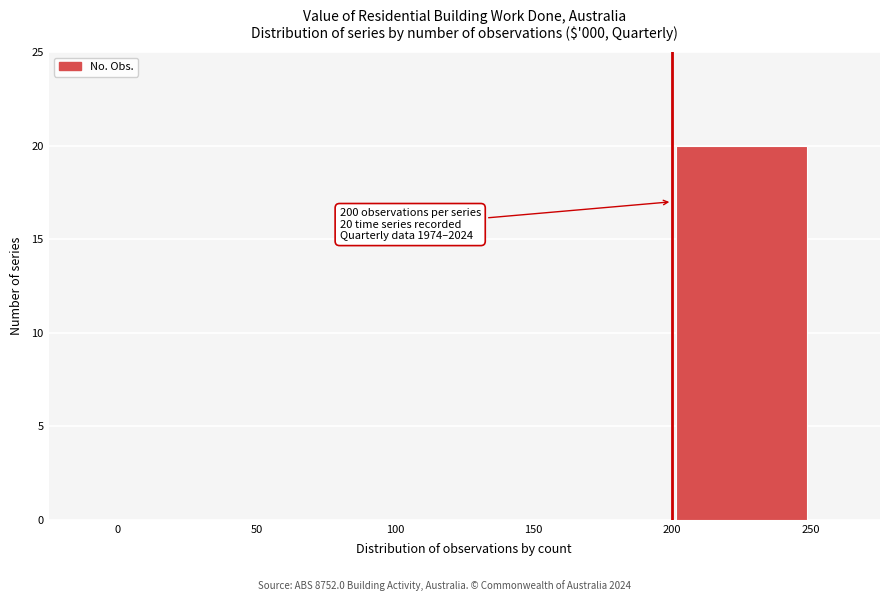

Which range on the x-axis has the tallest bar?

200 to 250